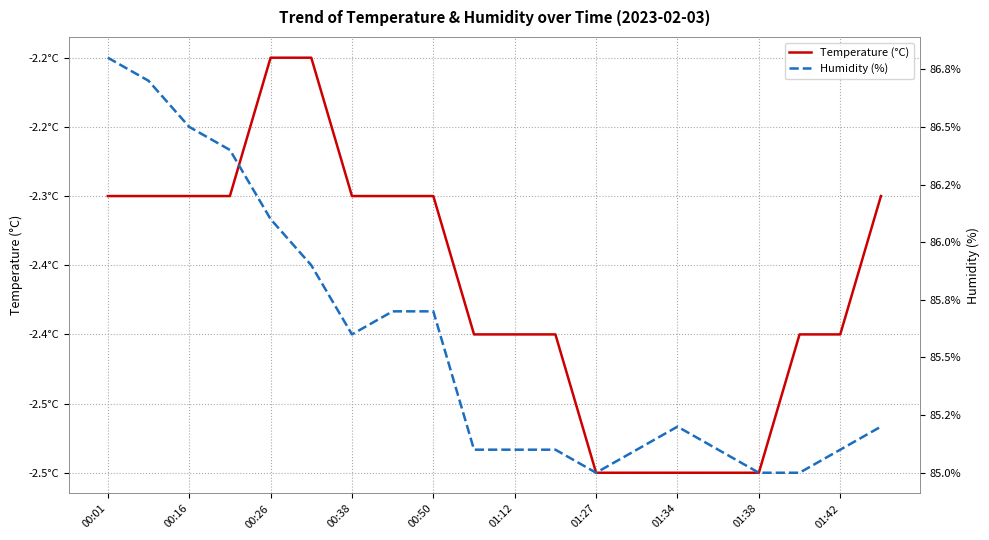

What is the average value of the Humidity (%) series?

85.6